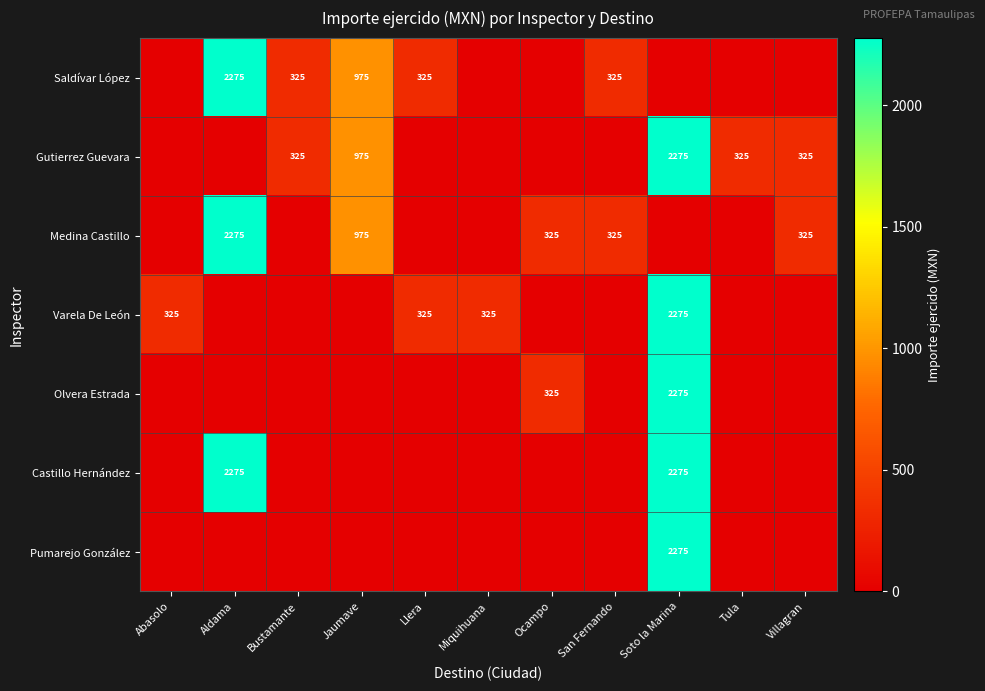

Which label corresponds to the largest value in the chart?

Aldama